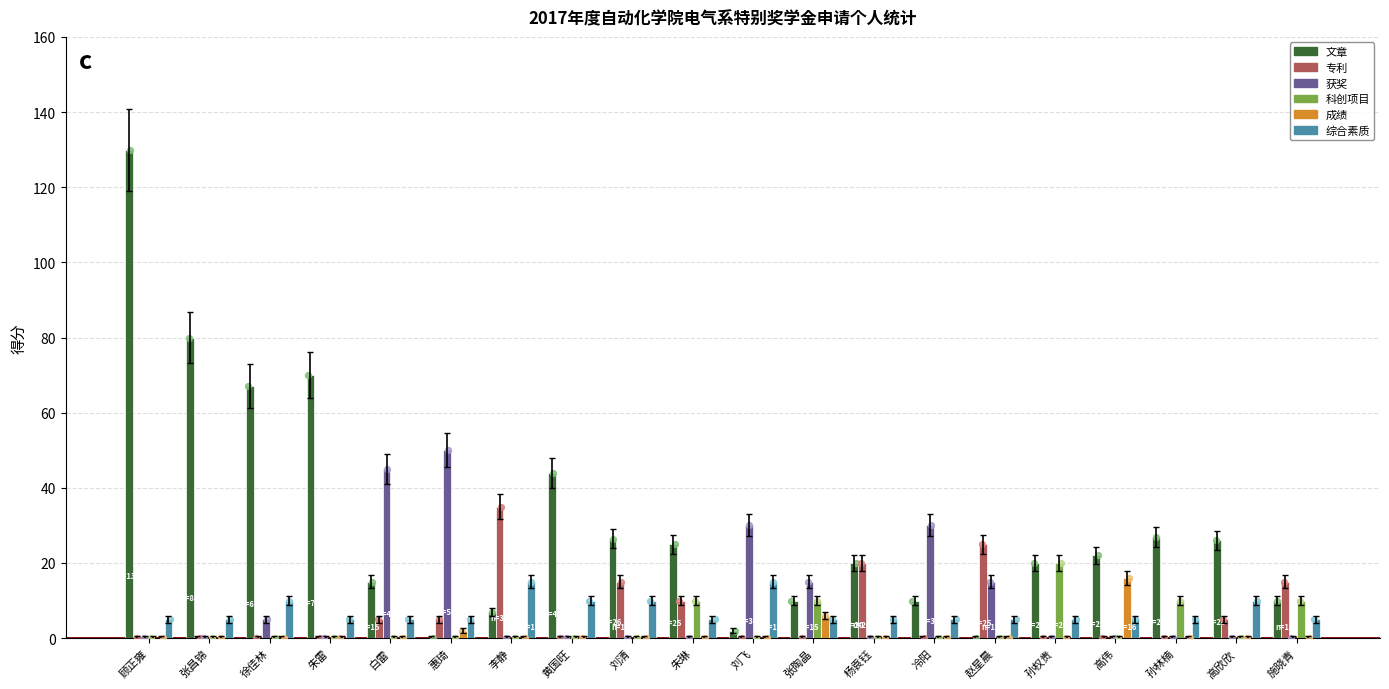

At how many categories does at least one series exceed 26?

12